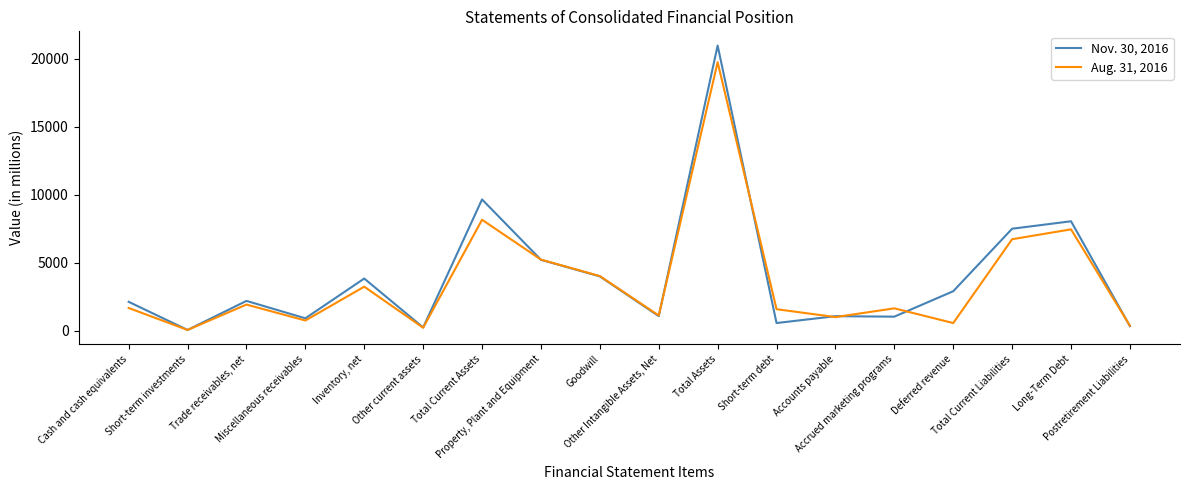

Where is Aug. 31, 2016 nearest to the value 9898?

Total Current Assets